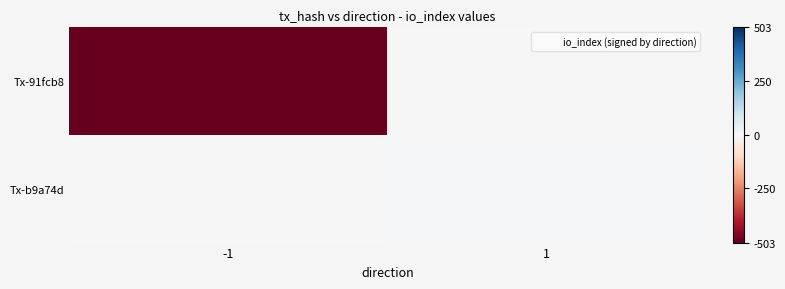

Reading left to right, list all the values displayed in this chart.

Tx-91fcb8: -1=-503	1=0
Tx-b9a74d: -1=0	1=11